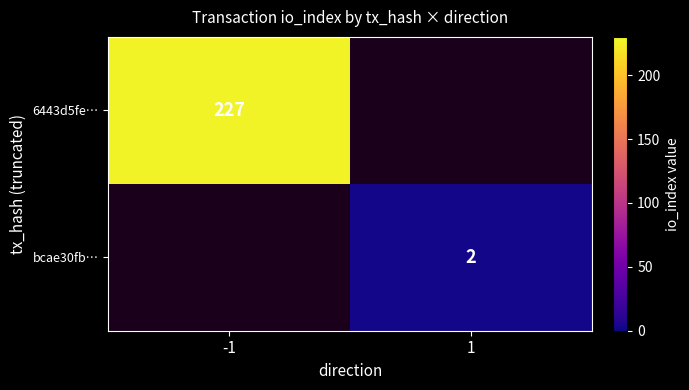

Is it true that bcae30fb… equals 3 at 1?

False